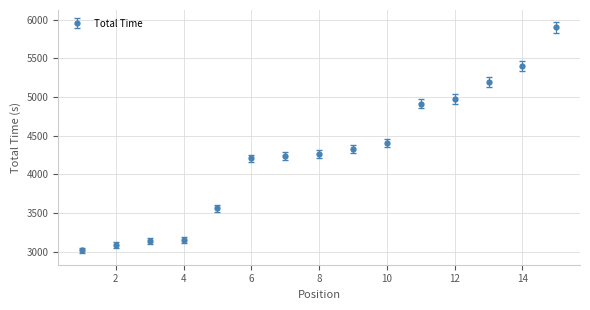

What is the greatest value displayed?

5903.1